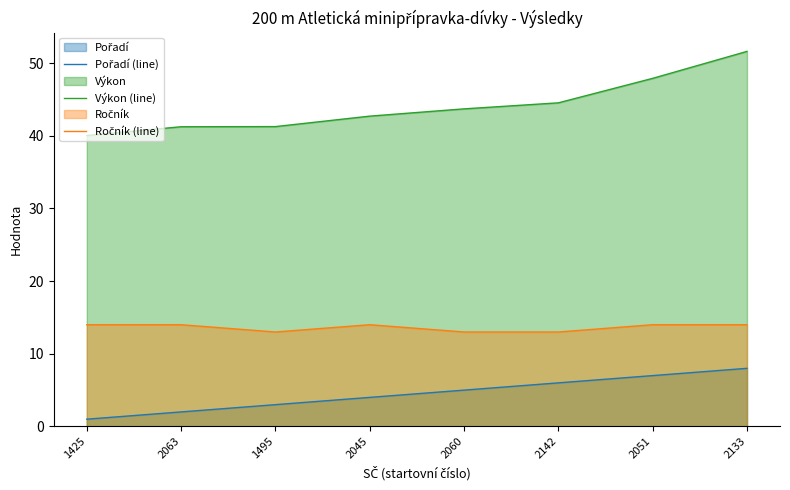

What is the greatest value displayed?

51.6